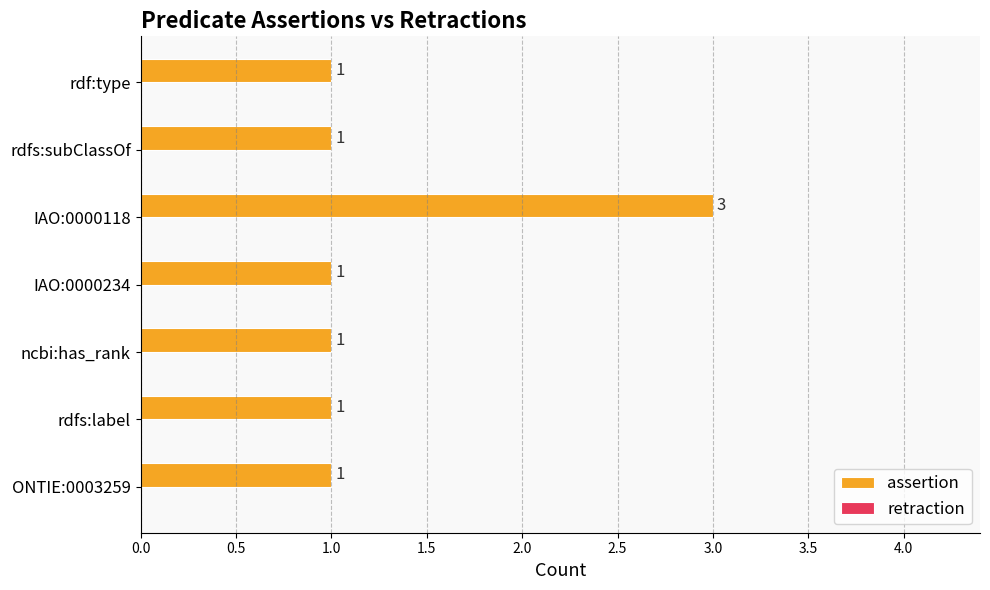

Reading bottom to top, transcribe all the data shown in this chart.

1	1	1	1	3	1	1